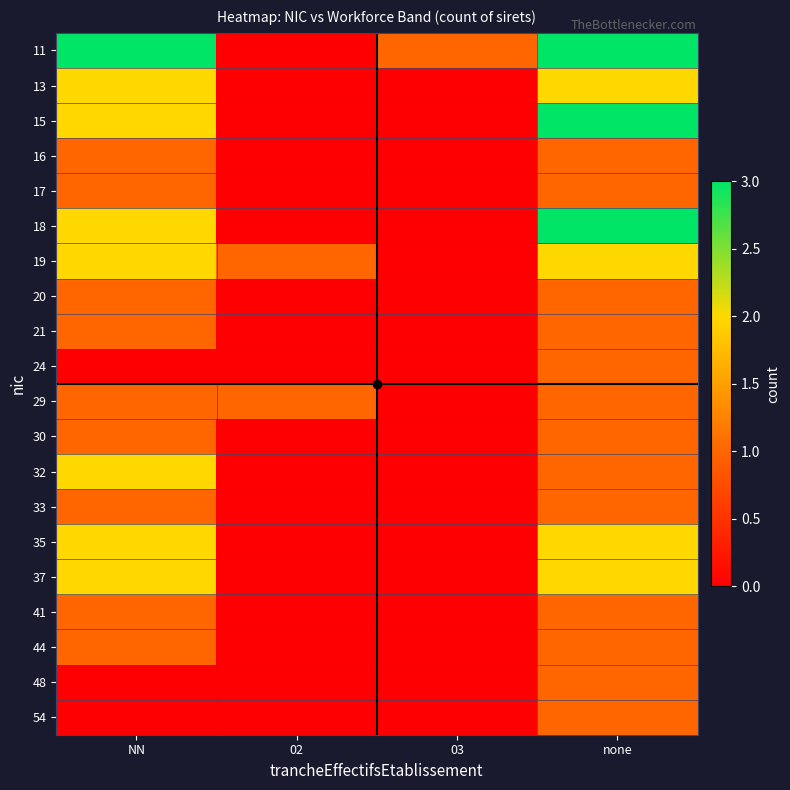

Reading right to left, list all the values displayed in this chart.

11: none=3	03=1	02=0	NN=3
13: none=2	03=0	02=0	NN=2
15: none=3	03=0	02=0	NN=2
16: none=1	03=0	02=0	NN=1
17: none=1	03=0	02=0	NN=1
18: none=3	03=0	02=0	NN=2
19: none=2	03=0	02=1	NN=2
20: none=1	03=0	02=0	NN=1
21: none=1	03=0	02=0	NN=1
24: none=1	03=0	02=0	NN=0
29: none=1	03=0	02=1	NN=1
30: none=1	03=0	02=0	NN=1
32: none=1	03=0	02=0	NN=2
33: none=1	03=0	02=0	NN=1
35: none=2	03=0	02=0	NN=2
37: none=2	03=0	02=0	NN=2
41: none=1	03=0	02=0	NN=1
44: none=1	03=0	02=0	NN=1
48: none=1	03=0	02=0	NN=0
54: none=1	03=0	02=0	NN=0